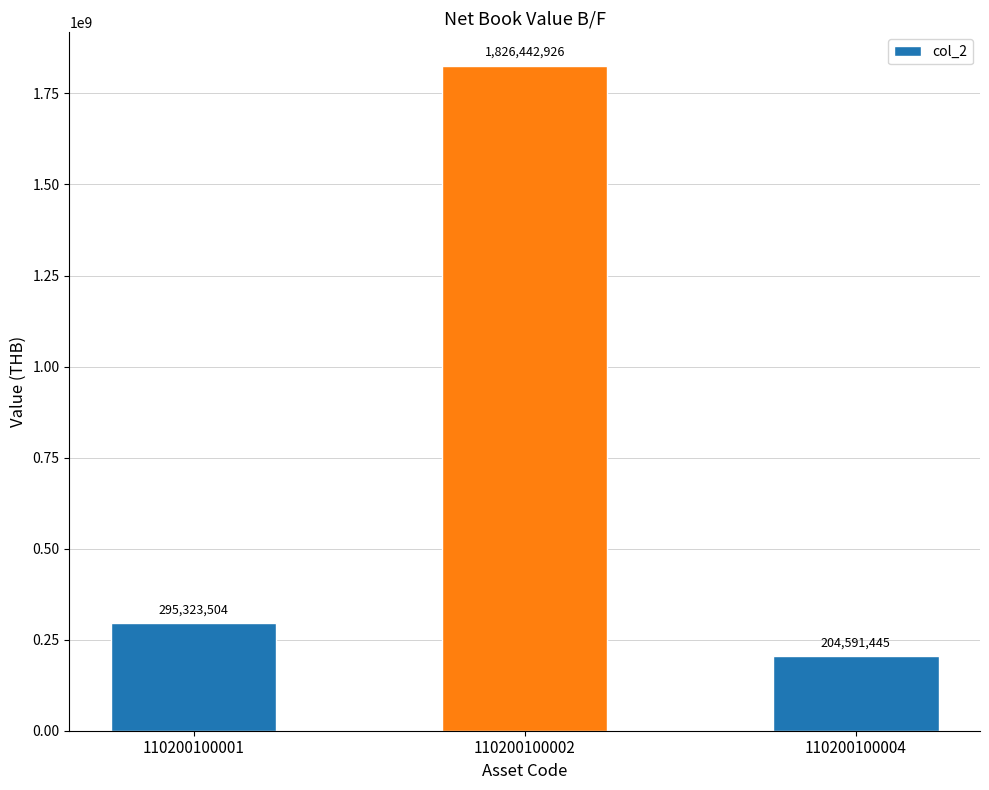

List the labels in order of value, largest first.

110200100002, 110200100001, 110200100004